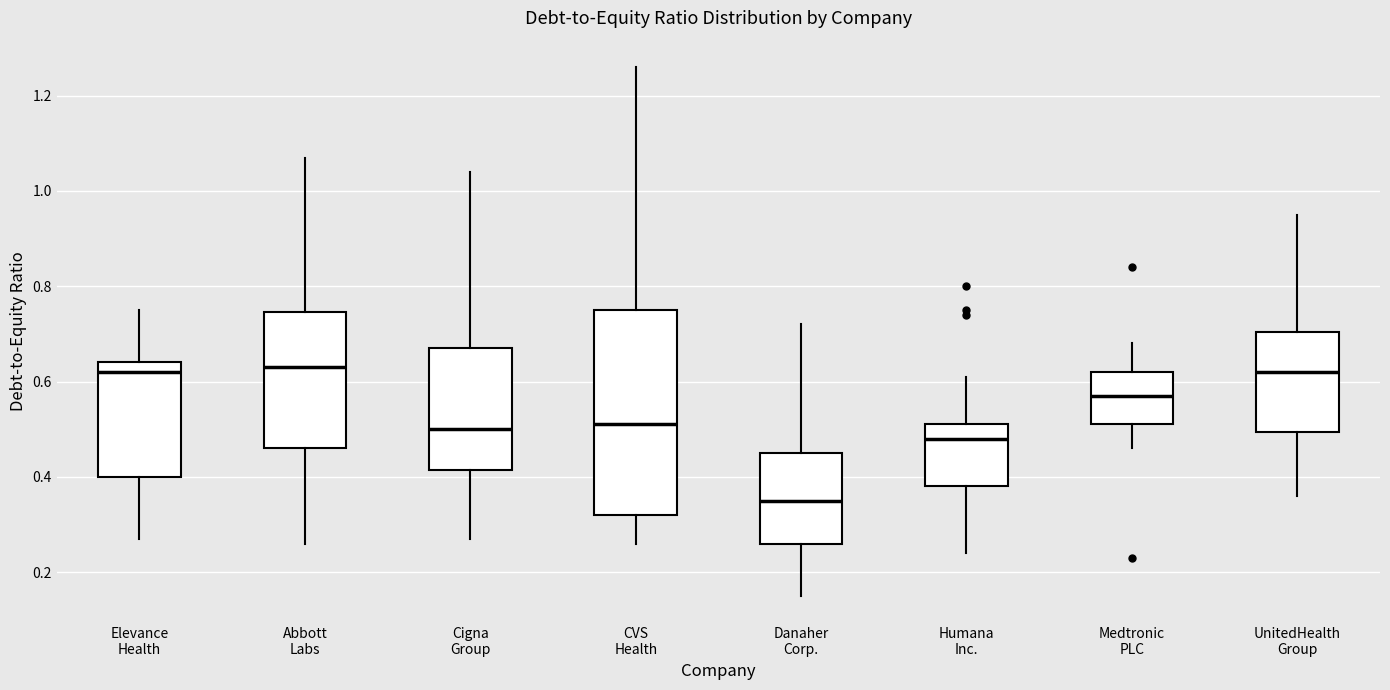

Comparing the boxes themselves (not the whiskers), which one is the tallest?

CVS Health